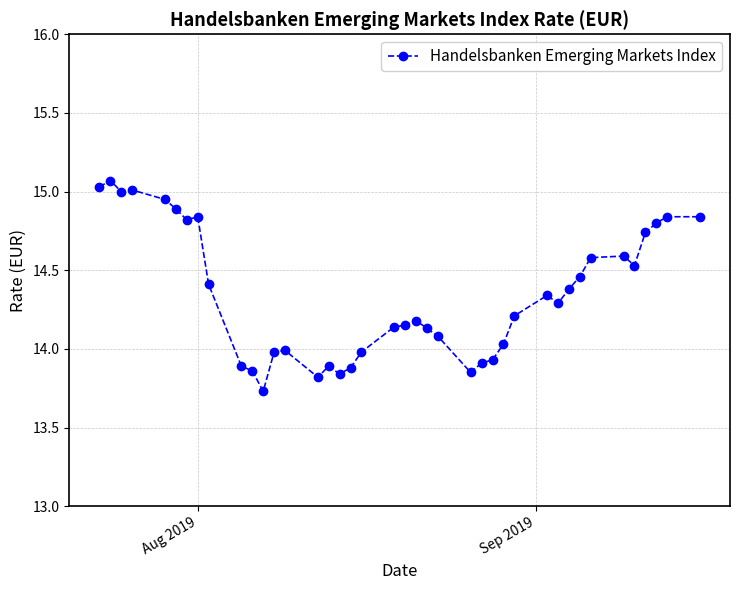

What is the sum of all values?

573.9